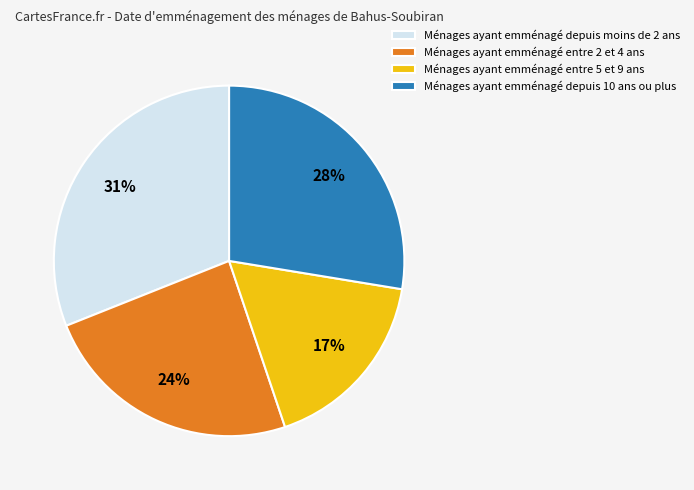

Does any single category account for the majority?

No